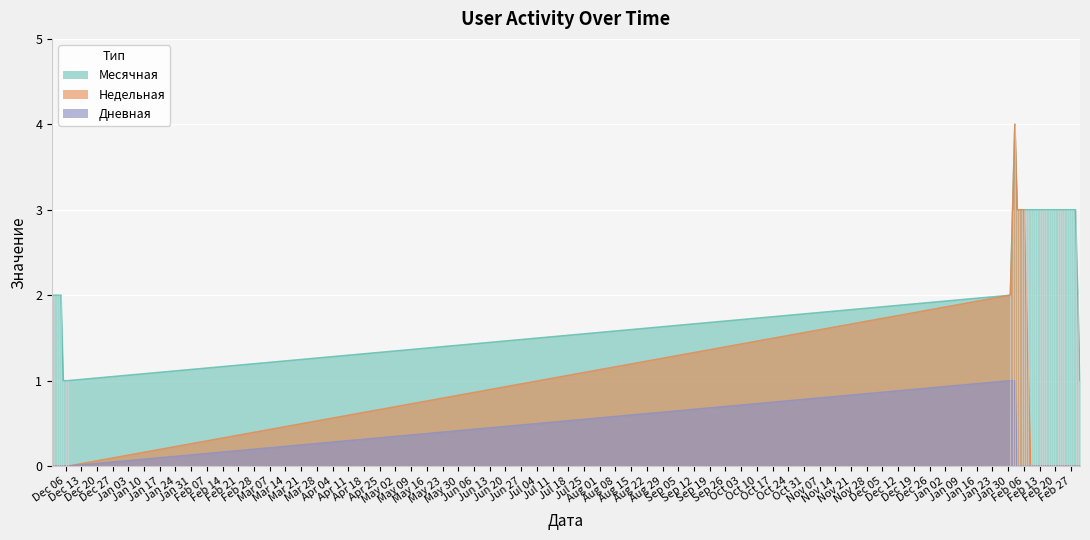

Which series has the largest range (max minus min)?

Недельная